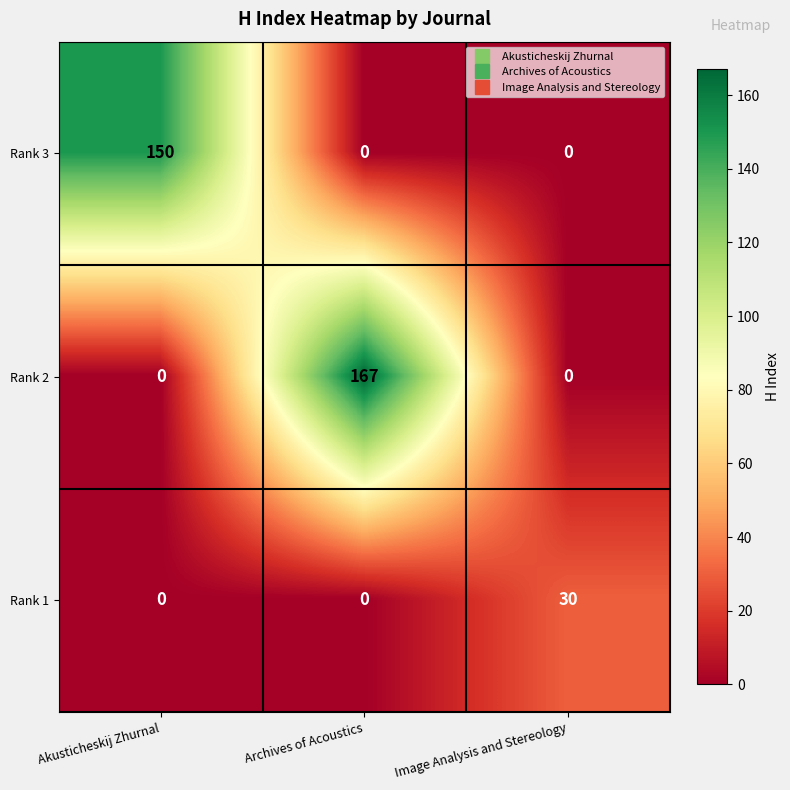

What is the difference between the Rank 1 values at Akusticheskij Zhurnal and Image Analysis and Stereology?

30